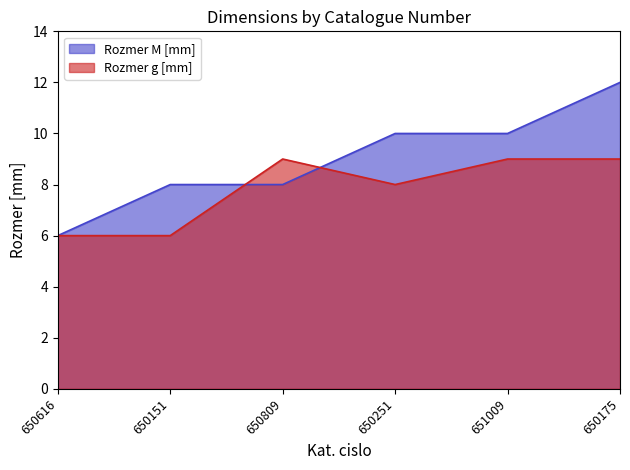

What is the difference between the highest and lowest values at 651009?

1